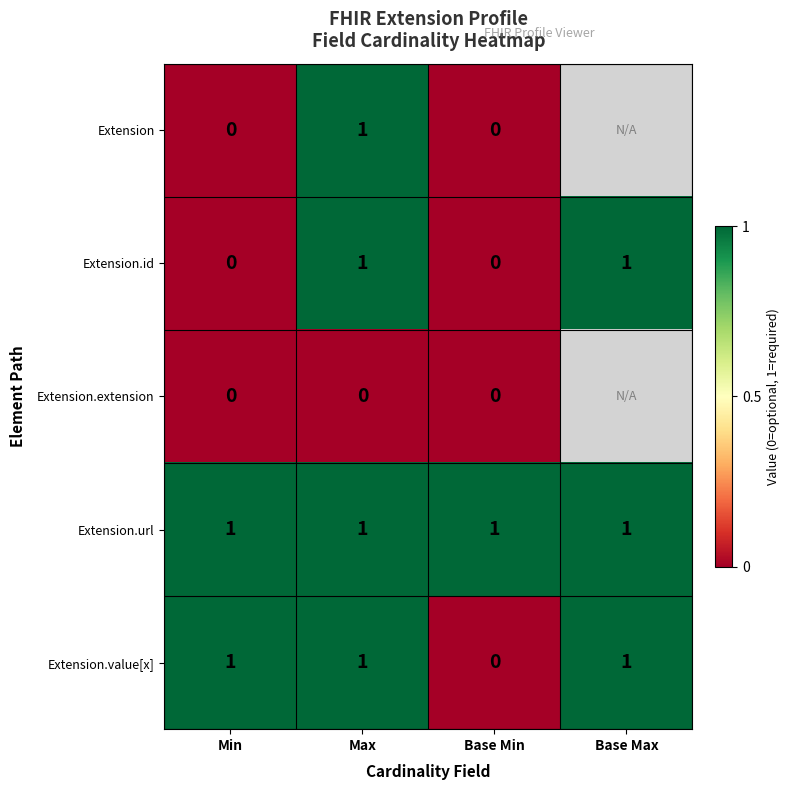

Which has a higher value, Min or Base Max?

Base Max